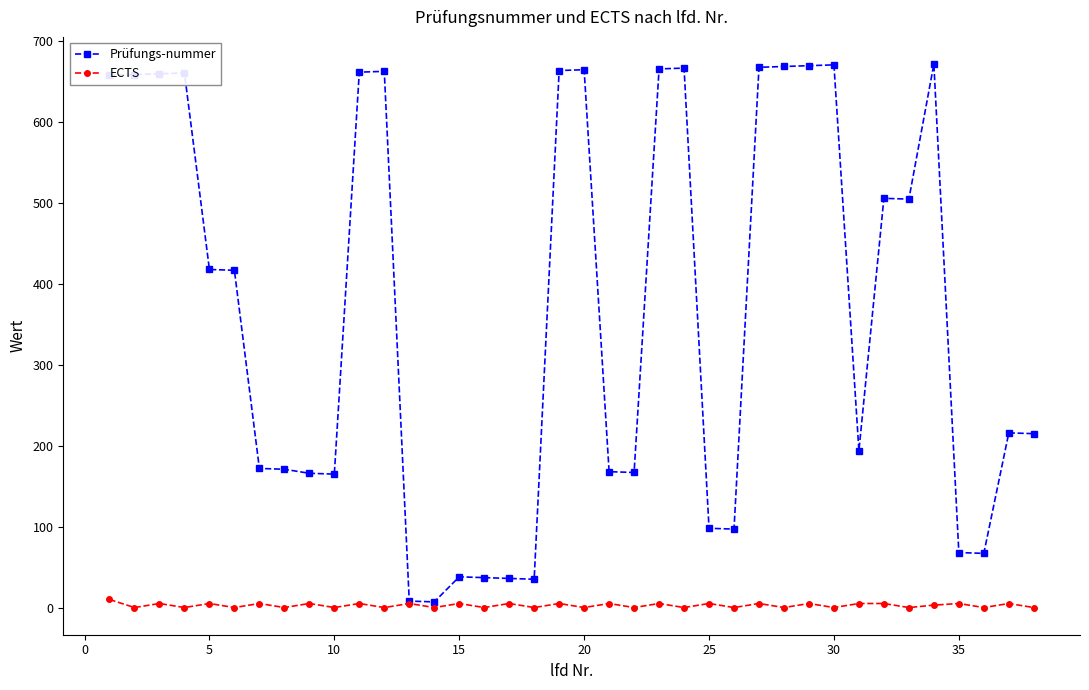

Which series has the largest total across all categories?

Prüfungs-nummer